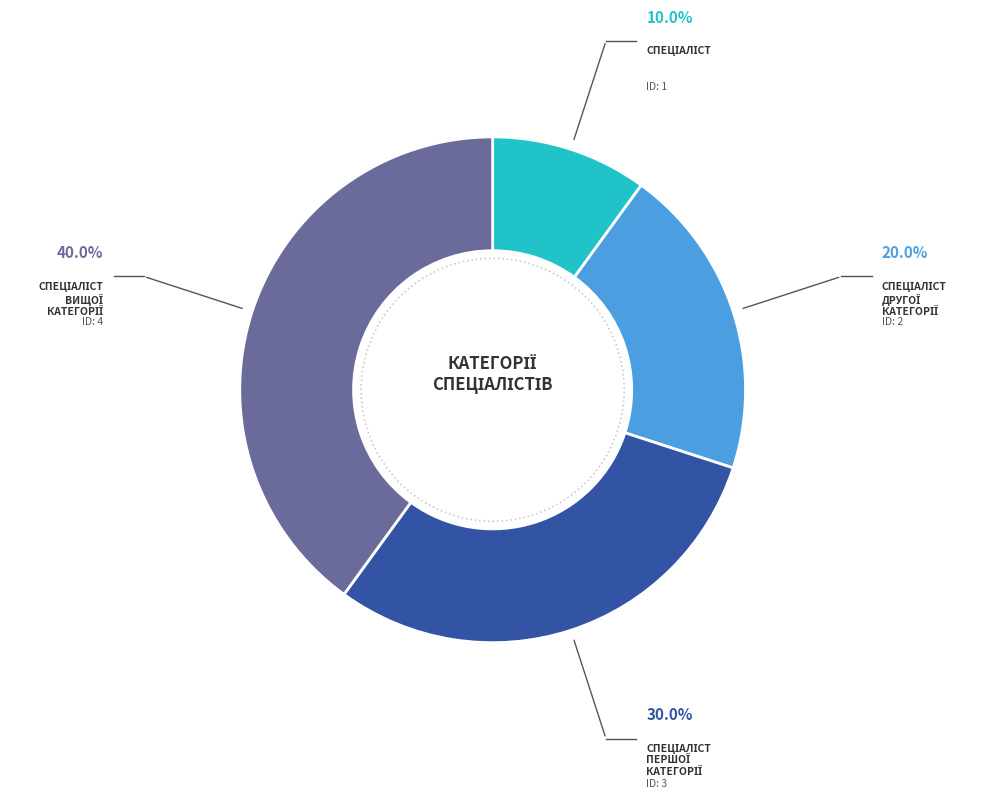

Does any single category account for the majority?

No